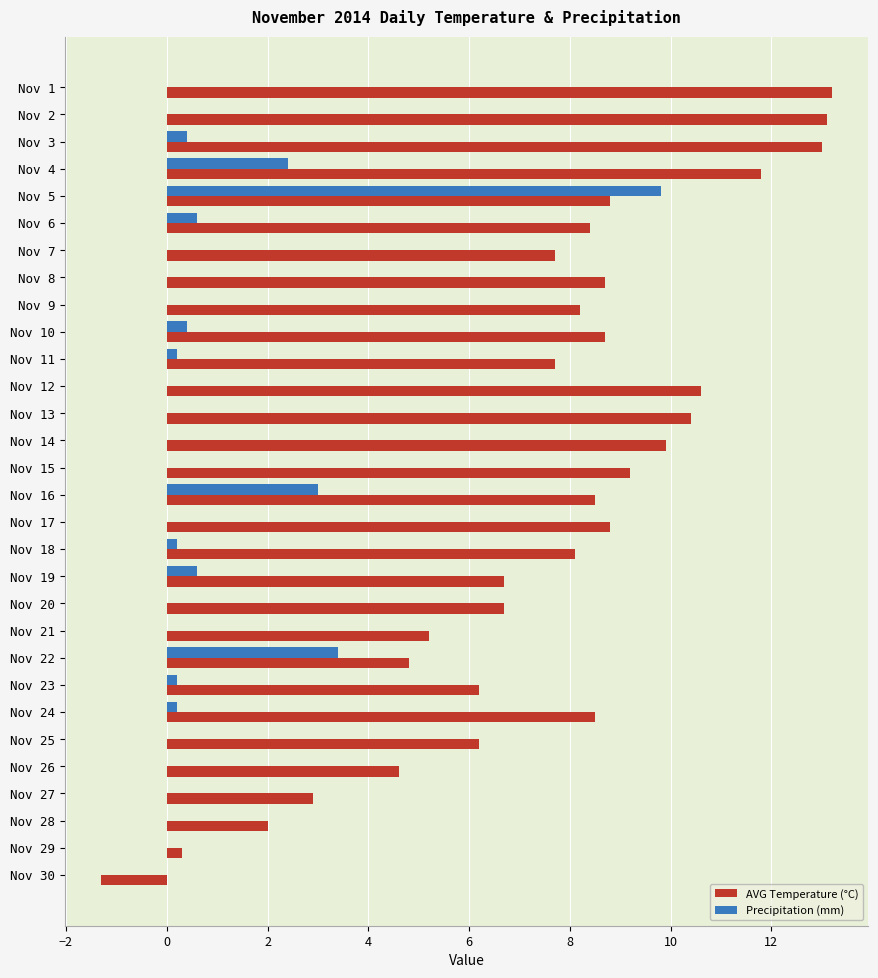

What are all the series names shown in the legend?

AVG Temperature (°C), Precipitation (mm)